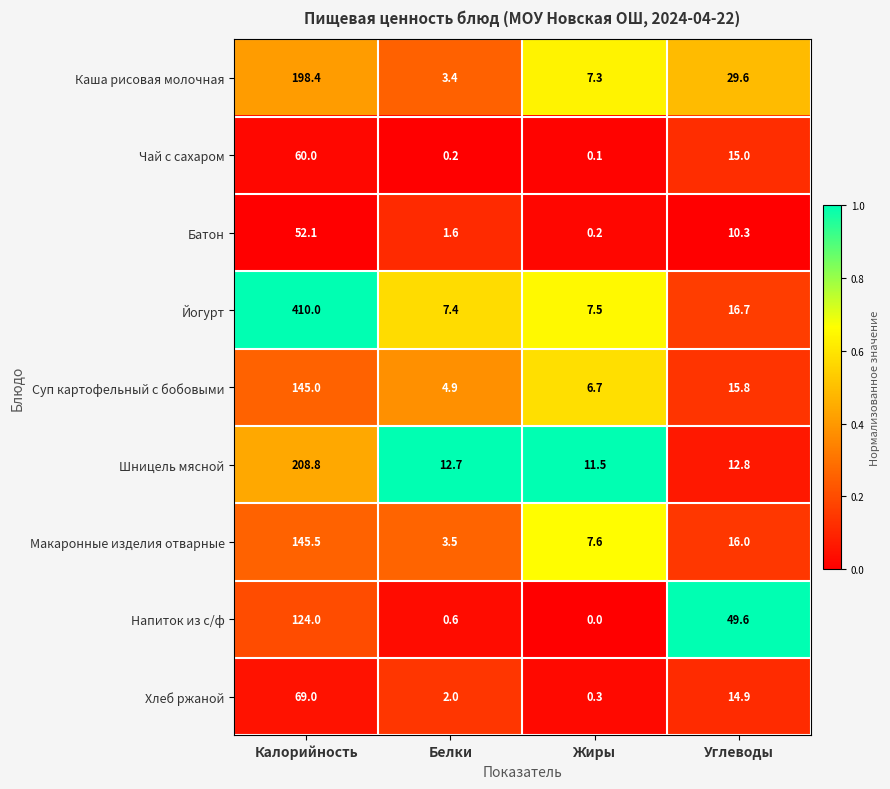

At which category is the sum across all series the highest?

Калорийность